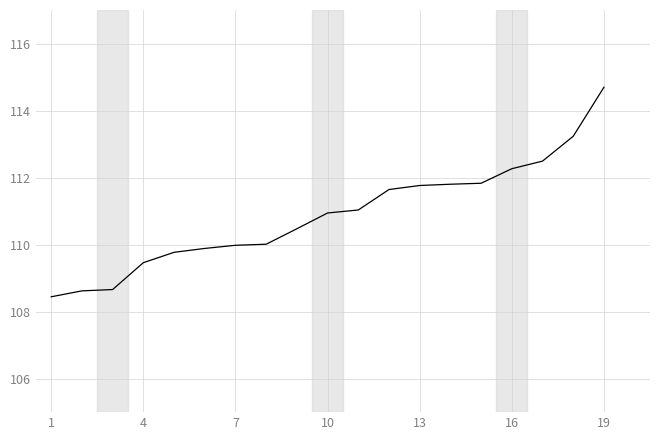

What is the smallest value displayed?

108.4